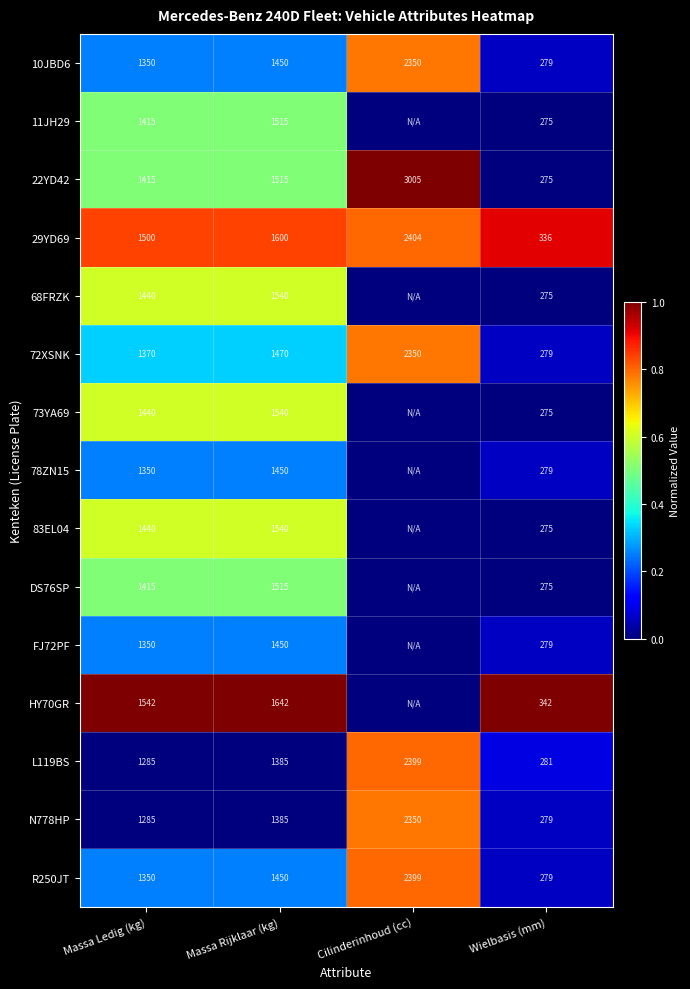

What is the total value across all series at Massa Rijklaar (kg)?

22447